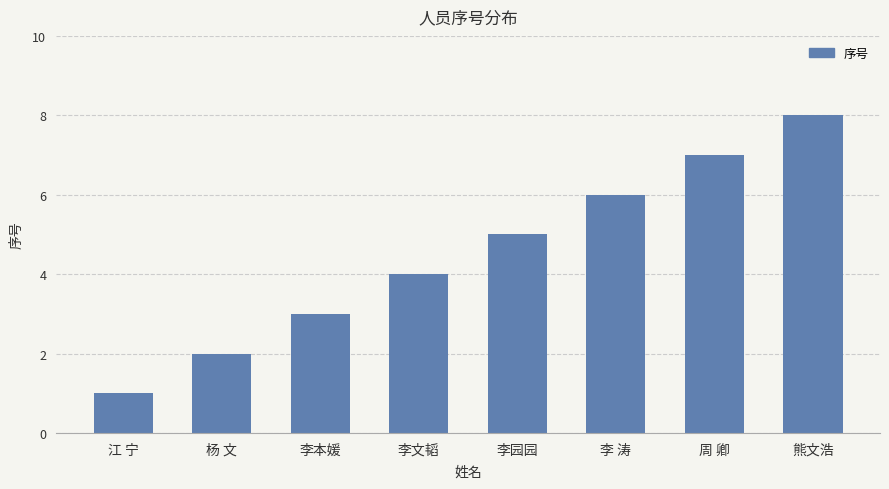

What is the difference between the maximum and second lowest values?

6